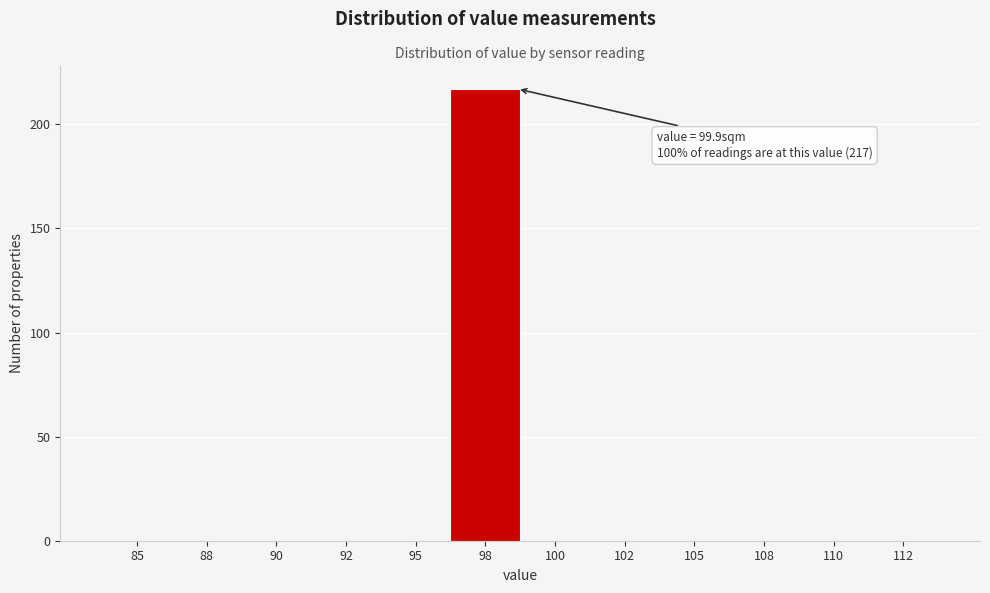

Reading left to right, transcribe all the data shown in this chart.

85=0	88=0	90=0	92=0	95=0	98=217	100=0	102=0	105=0	108=0	110=0	112=0